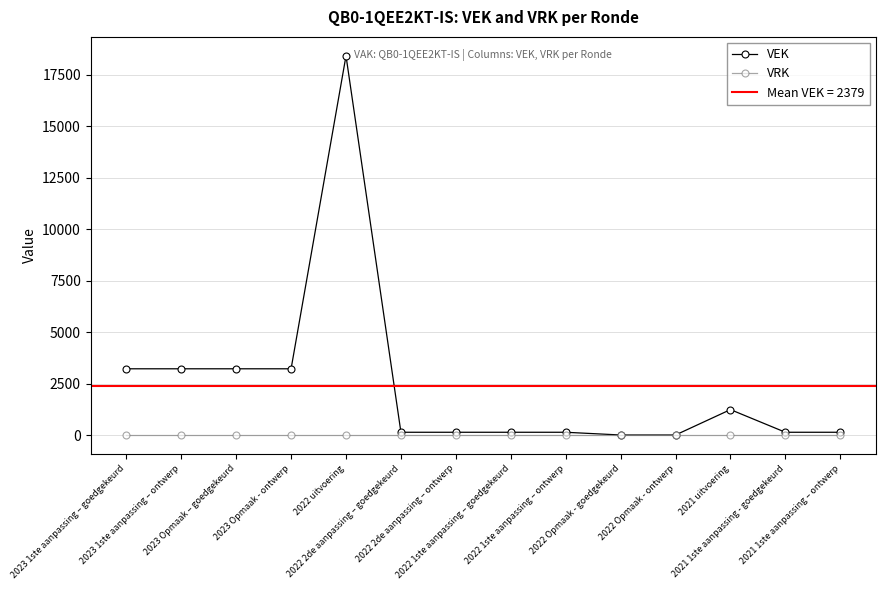

What is the average value of the VEK series?

2379